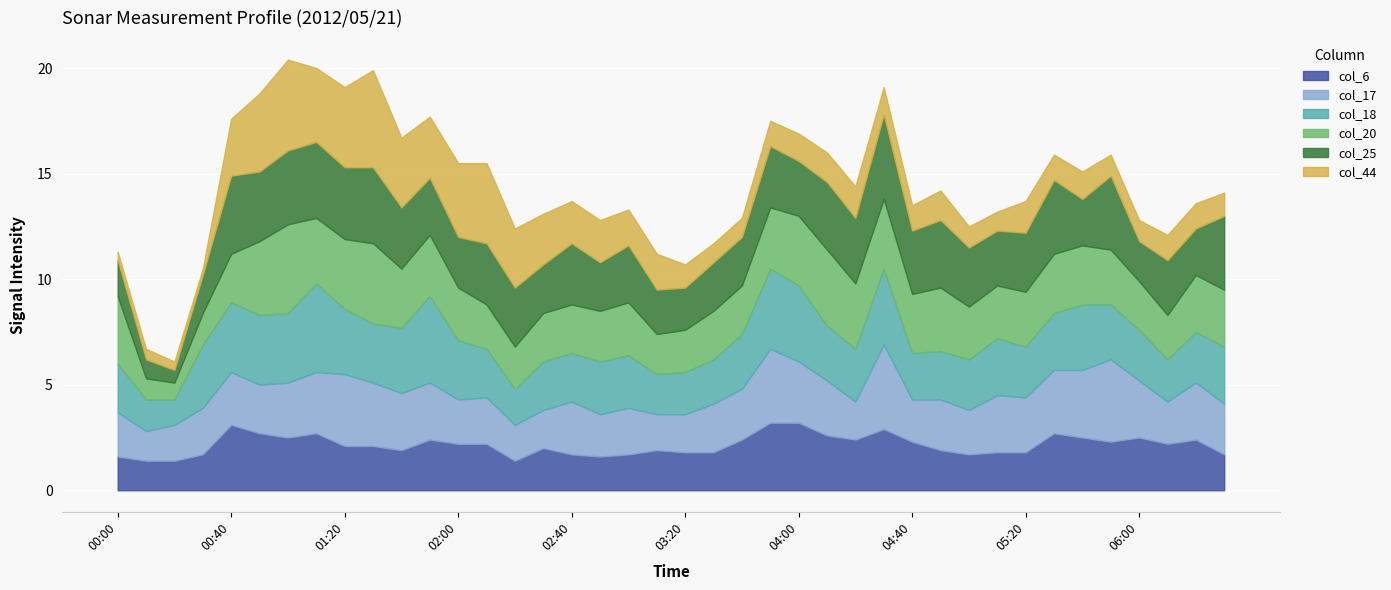

What are all the series names shown in the legend?

col_6, col_17, col_18, col_20, col_25, col_44